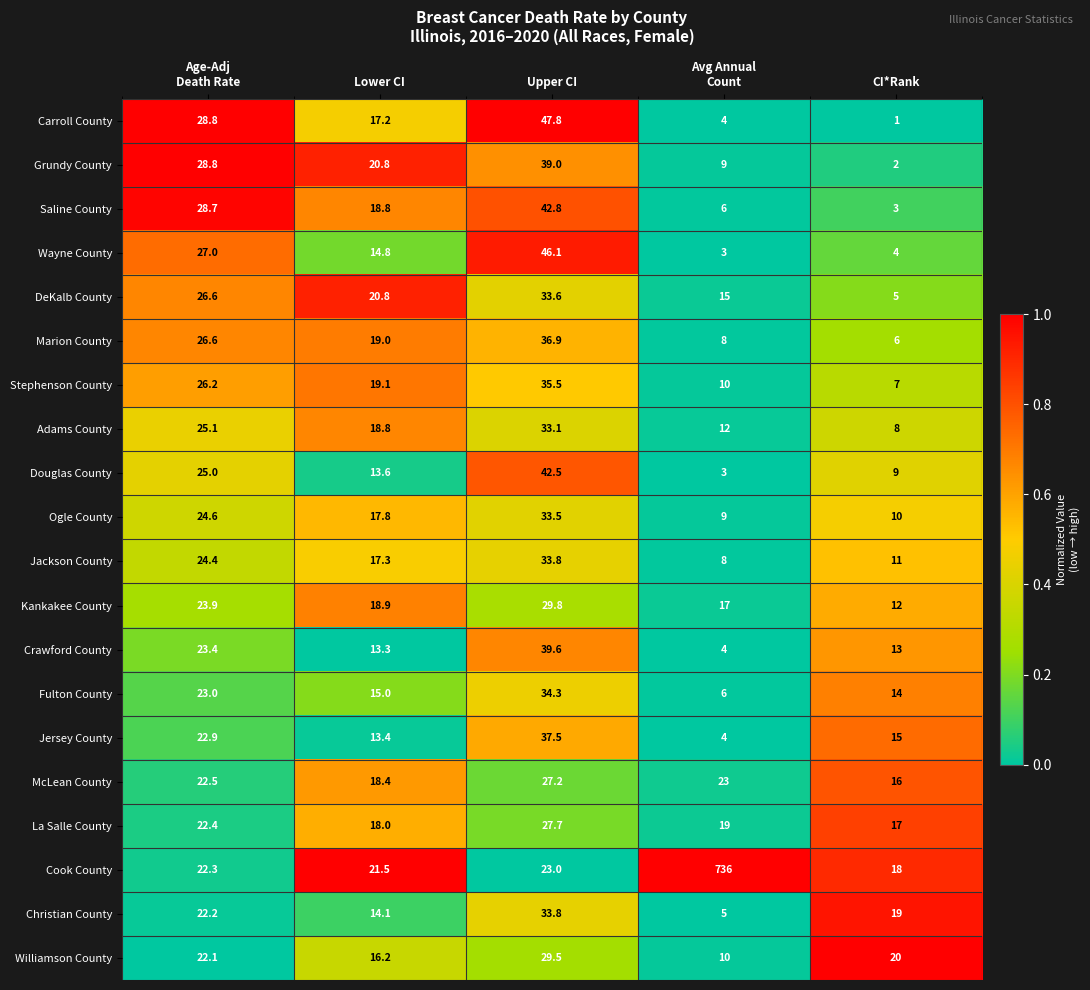

What is the difference between the highest and lowest values at Avg Annual
Count?

733.0